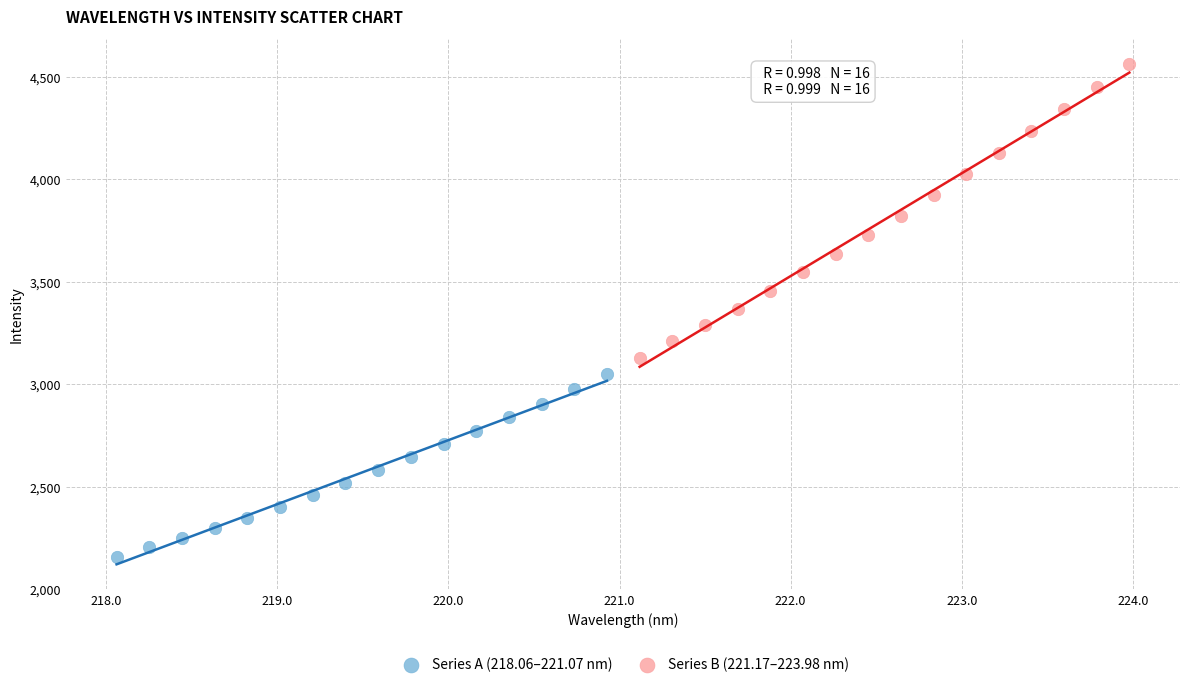

Which series has the largest Y range (max minus min)?

Series B (221.17–223.98 nm)